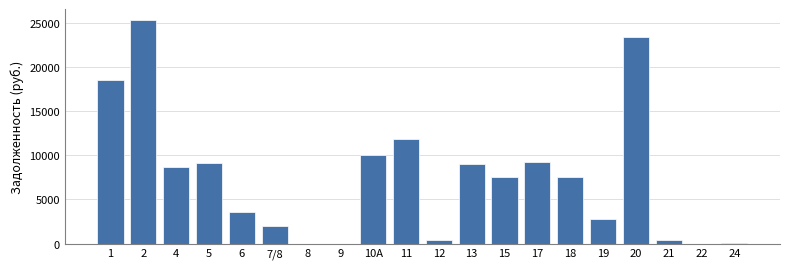

What is the sum of the values at 20 and 4?

32095.1